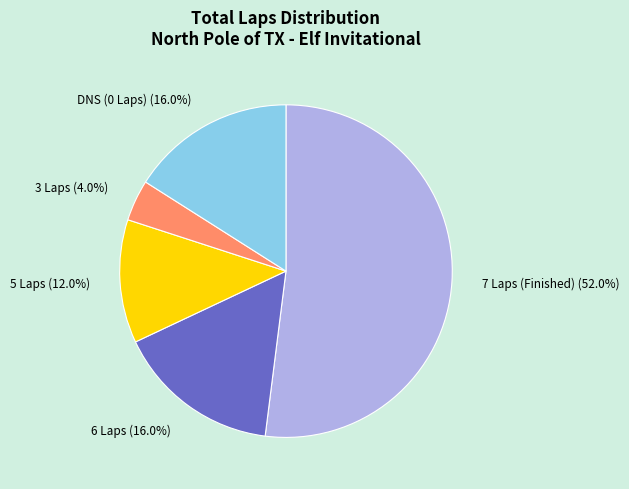

How many segments does this pie chart have?

5